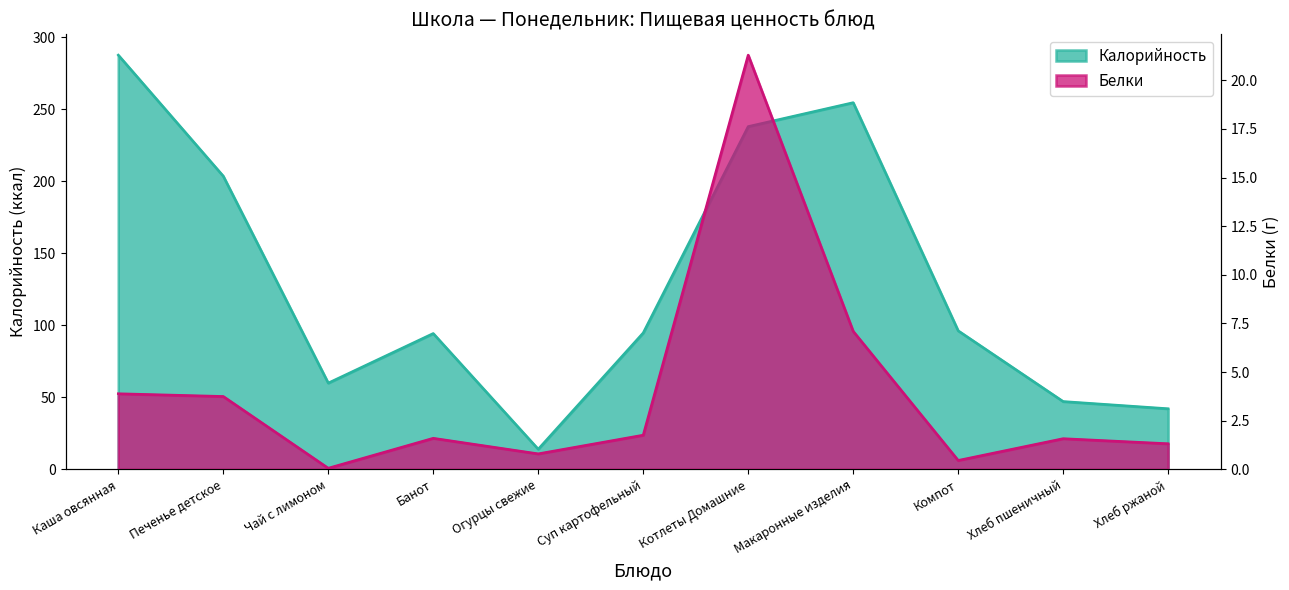

True or false: Белки and Калорийность cross at least once.

False